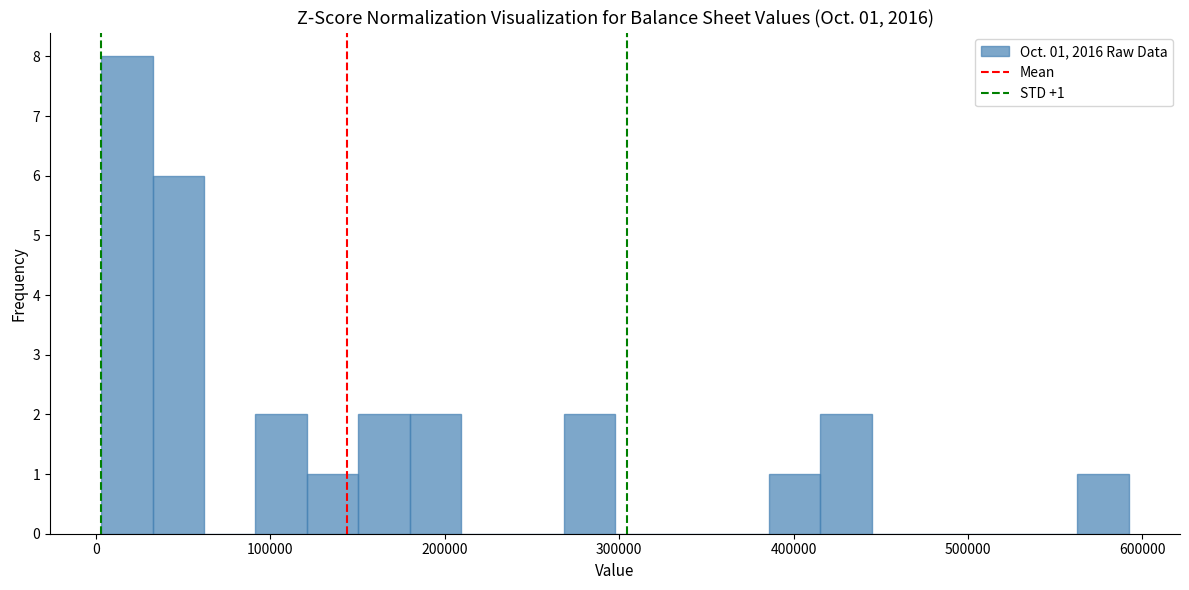

Read against the x-axis, roughly where is the centre of the tallest bar?

20000